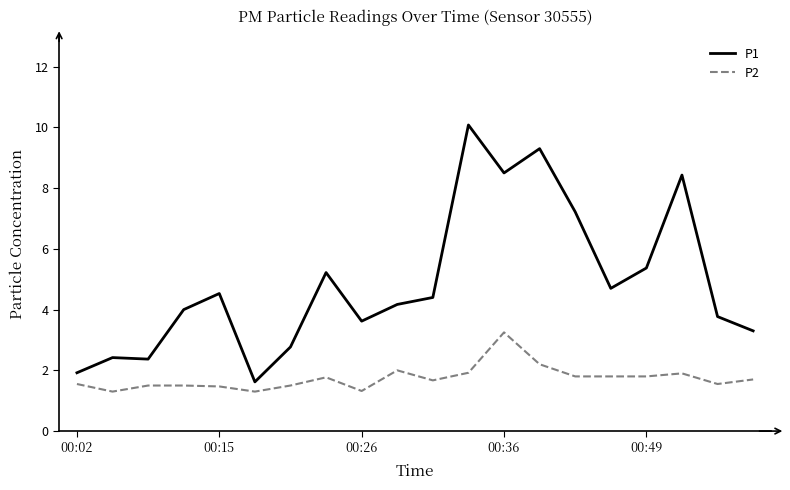

Is this an area chart (filled region under the line)?

No